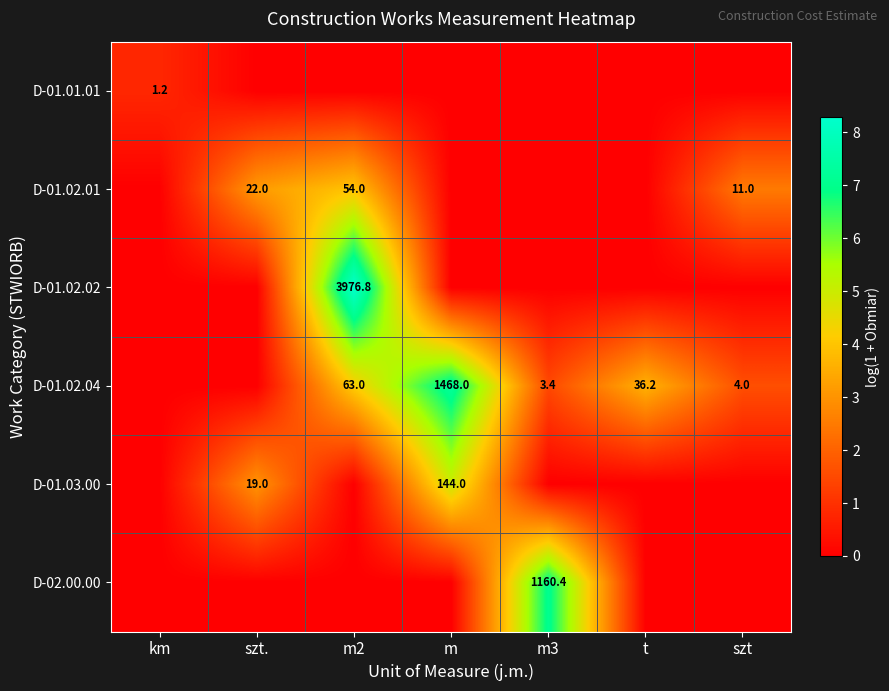

At which category is the sum across all series the highest?

m2